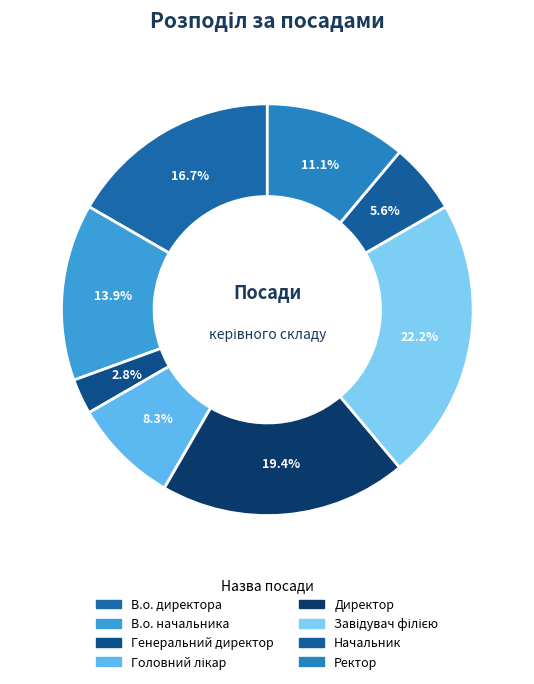

How many segments does this pie chart have?

8